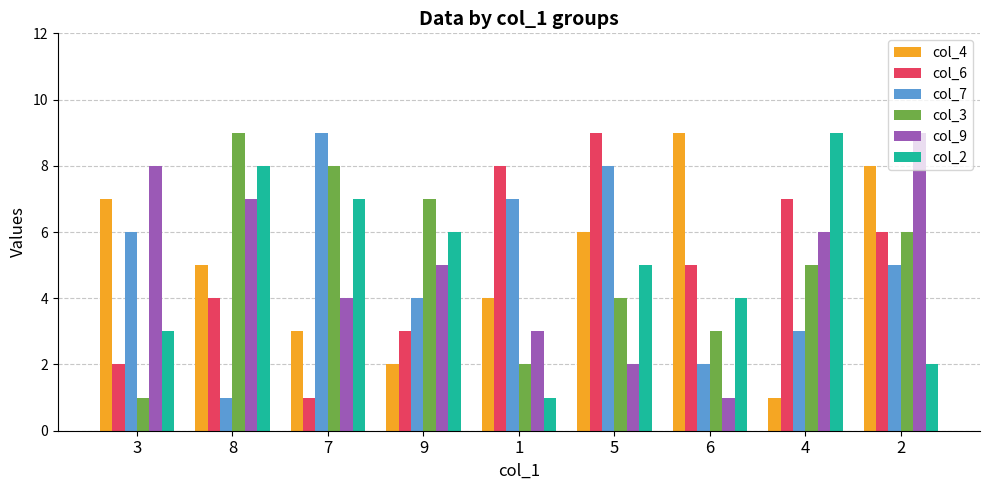

What is the spread (max minus min) of values at 8?

8